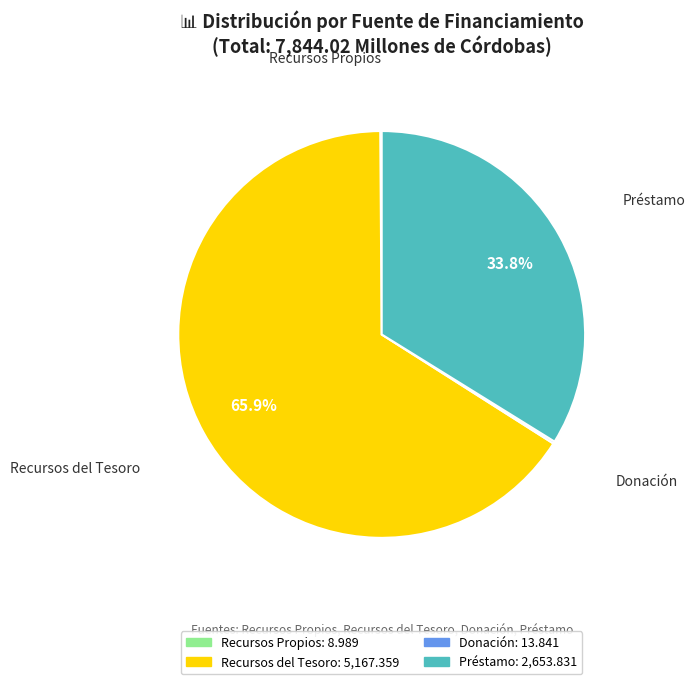

What is the largest slice in the pie chart?

Recursos del Tesoro